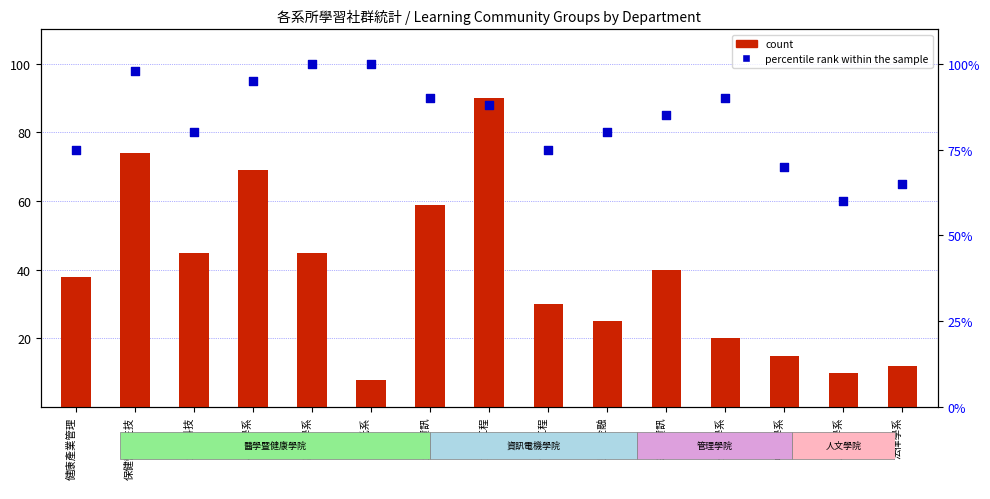

What are all the series names shown in the legend?

count, percentile rank within the sample